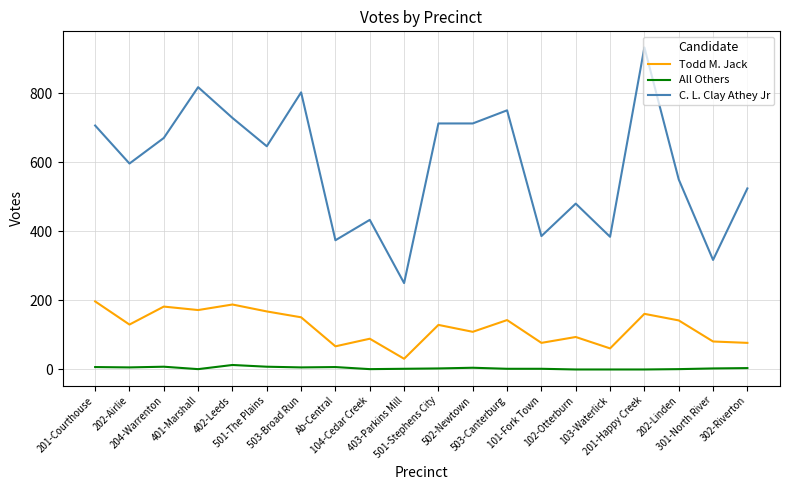

What are all the series names shown in the legend?

Todd M. Jack, All Others, C. L. Clay Athey Jr